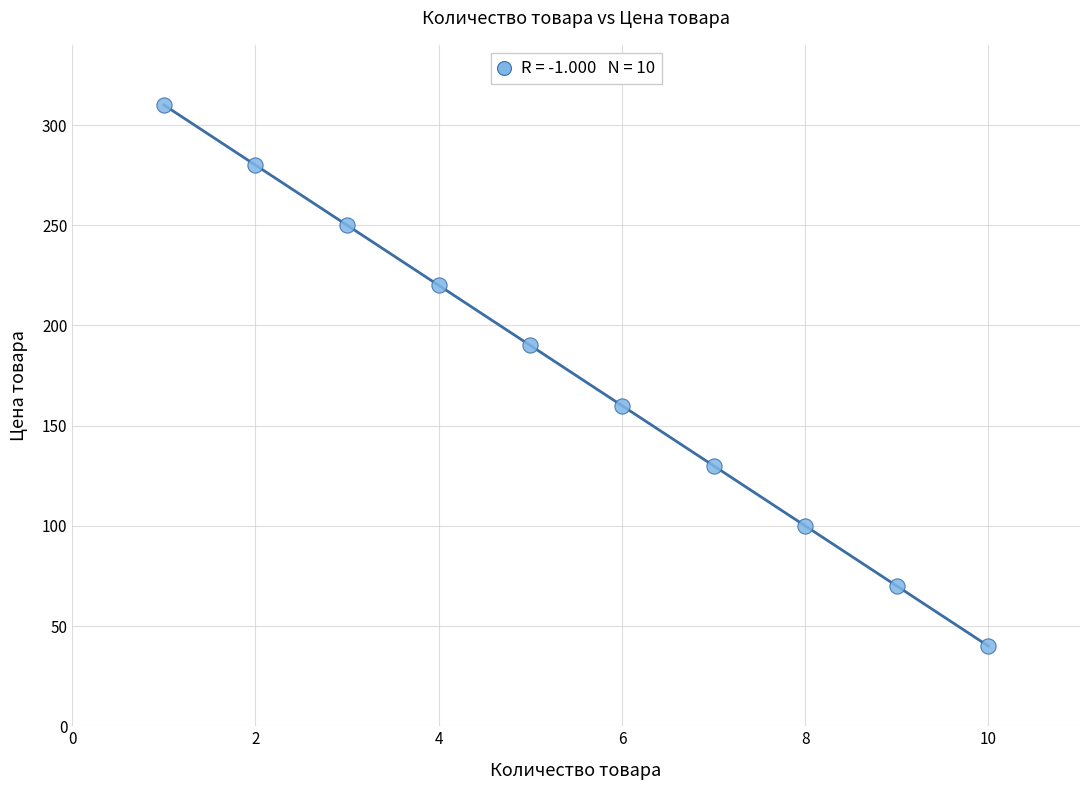

What is the range of Y values (max minus min)?

270